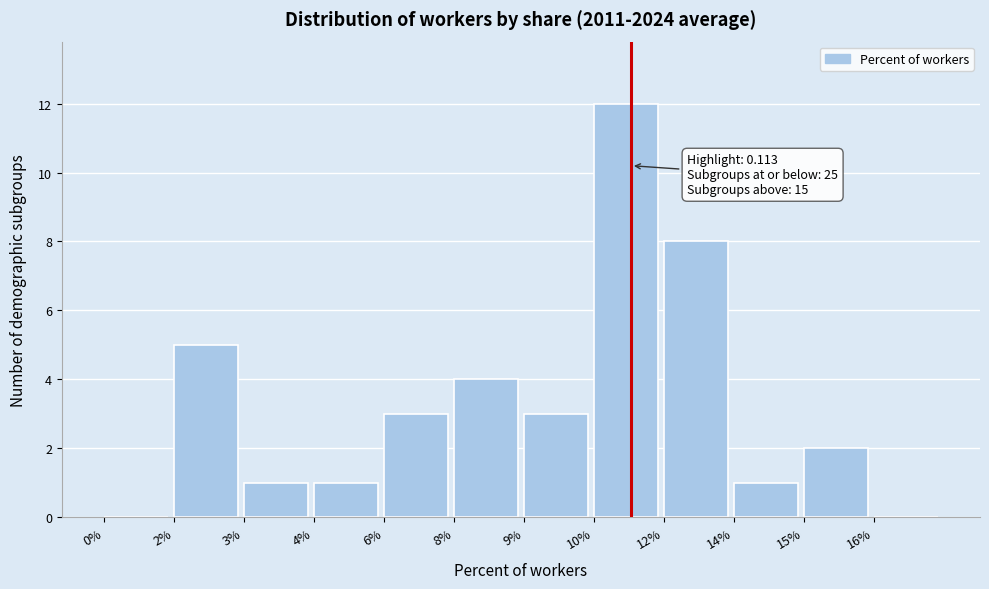

Reading right to left, transcribe all the data shown in this chart.

16%=0	15%=2	14%=1	12%=8	10%=12	9%=3	8%=4	6%=3	4%=1	3%=1	2%=5	0%=0